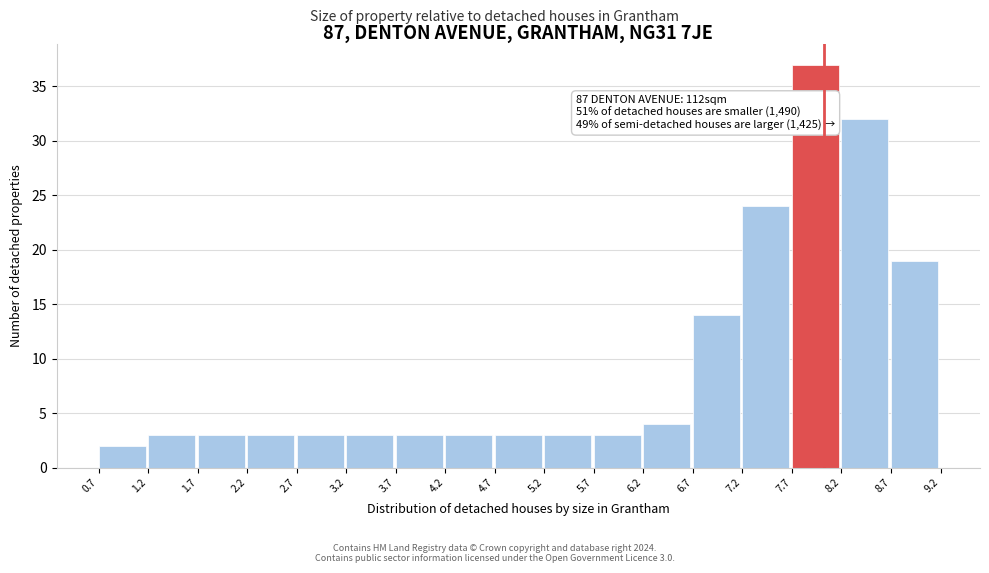

Over which range of the x-axis is the bar tallest?

7.7 to 8.2